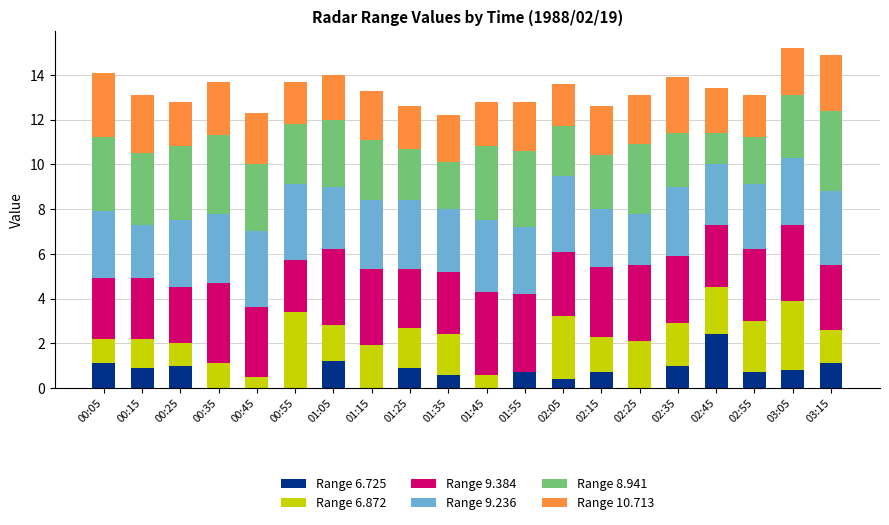

What is the total value across all series at 01:05?

14.0